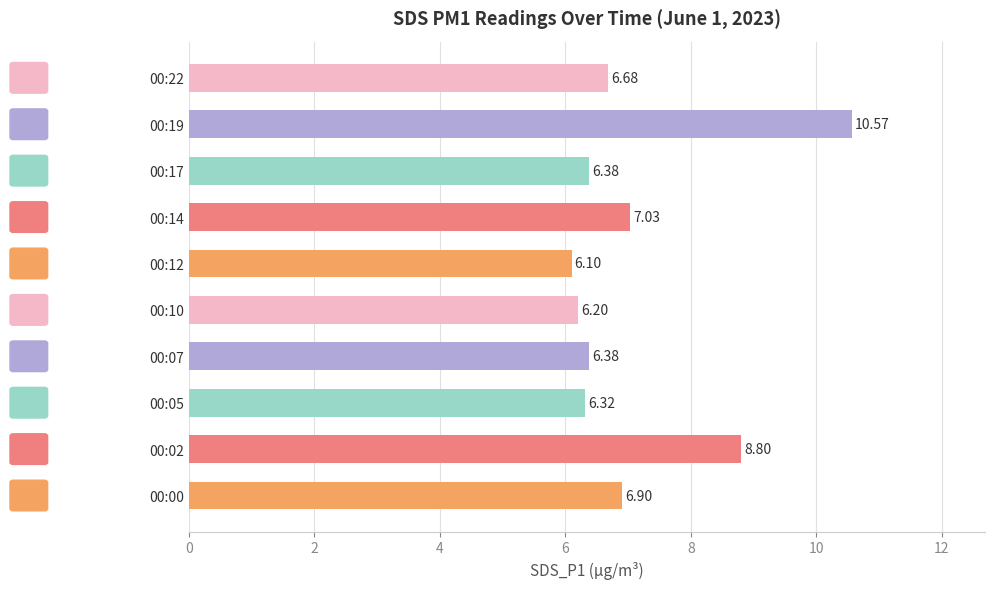

What is the sum of all values?

71.4